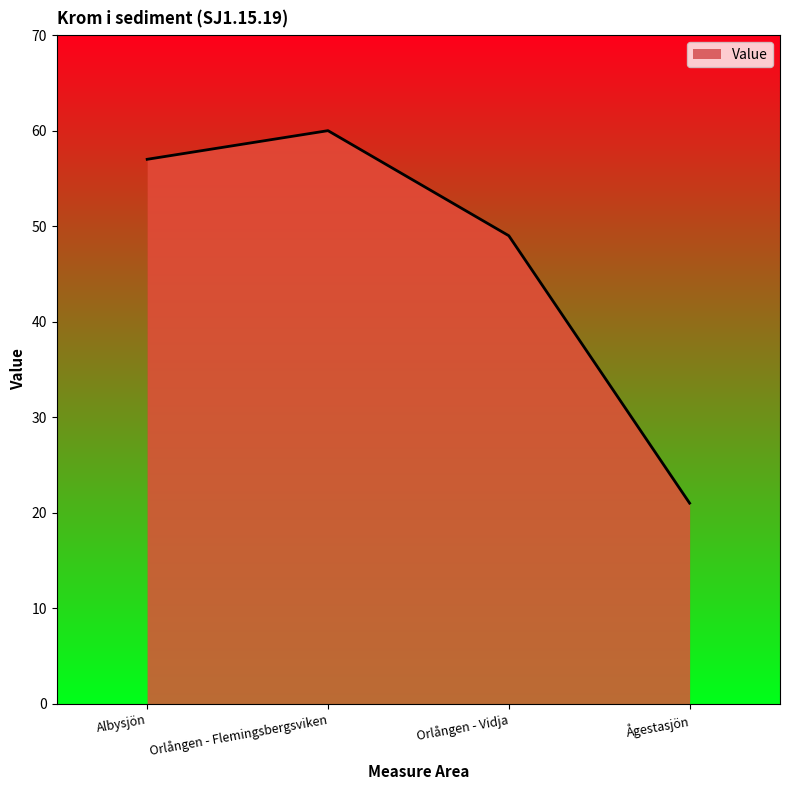

How many lines are shown in the chart?

1